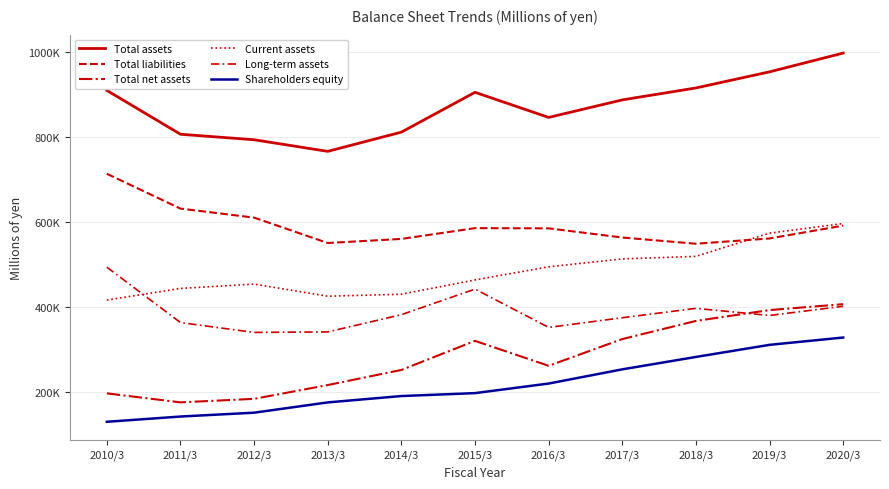

Is the value of Total net assets at 2012/3 greater than the value of Shareholders equity at 2020/3?

No